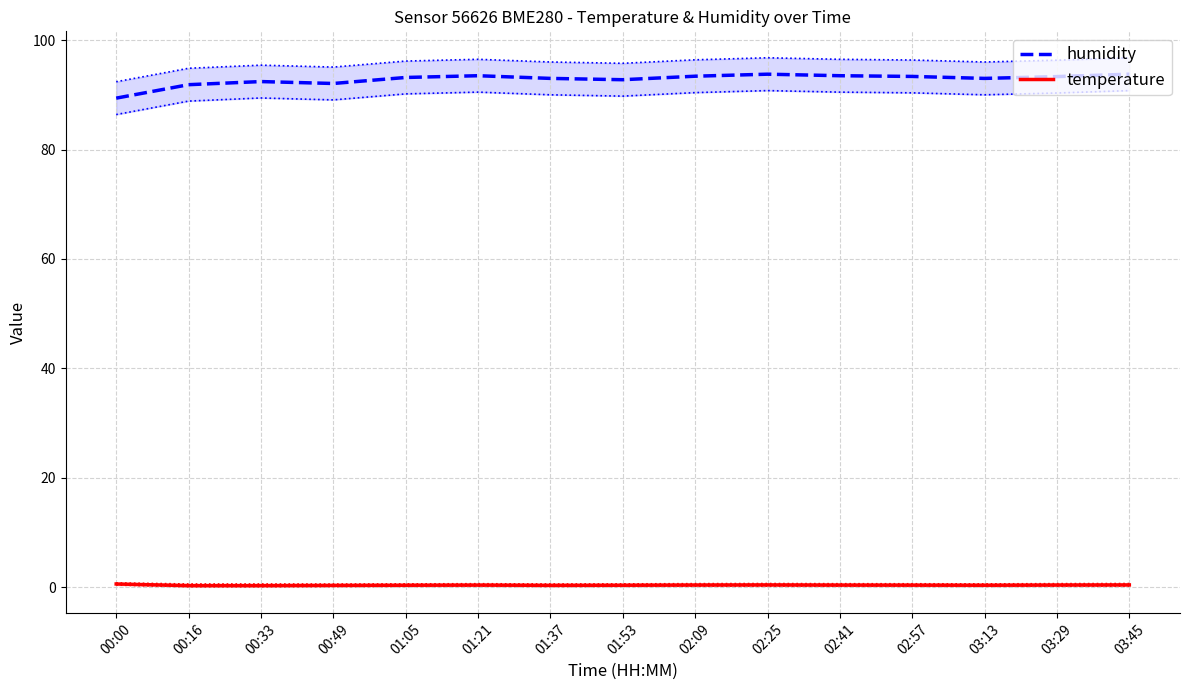

What is the minimum value shown in the chart?

0.3